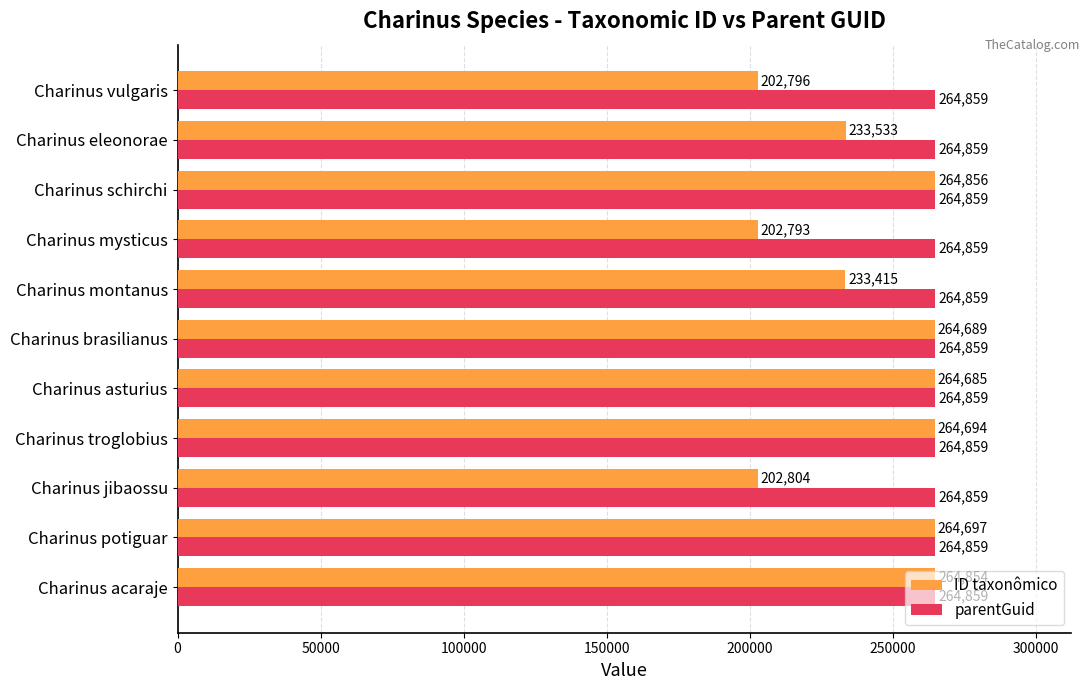

What is the sum of all parentGuid values?

2913449